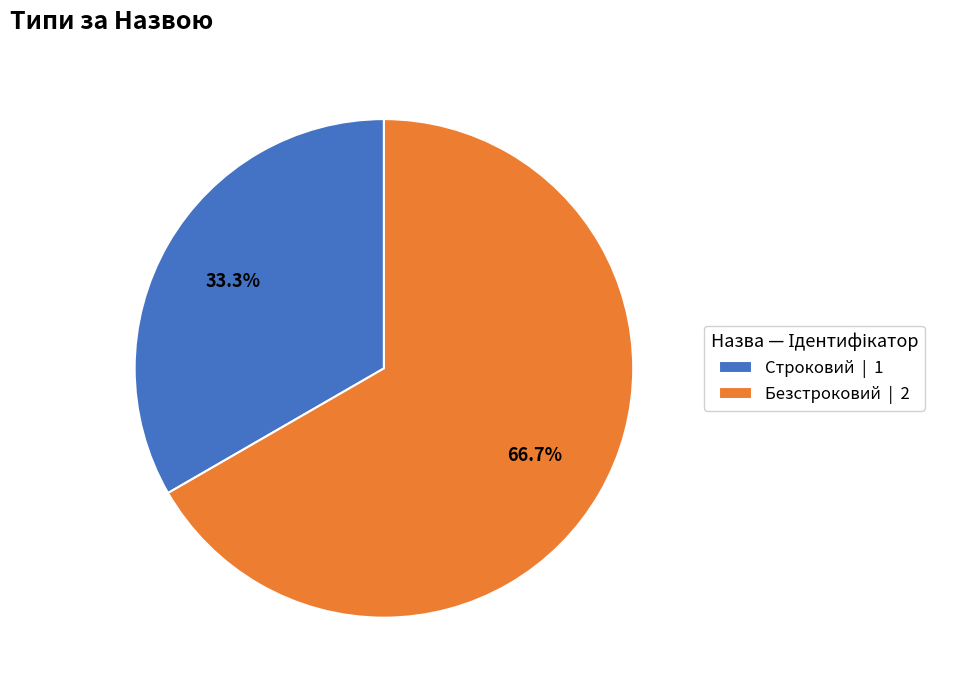

To the nearest percent, what percentage of the pie is Безстроковий?

67%